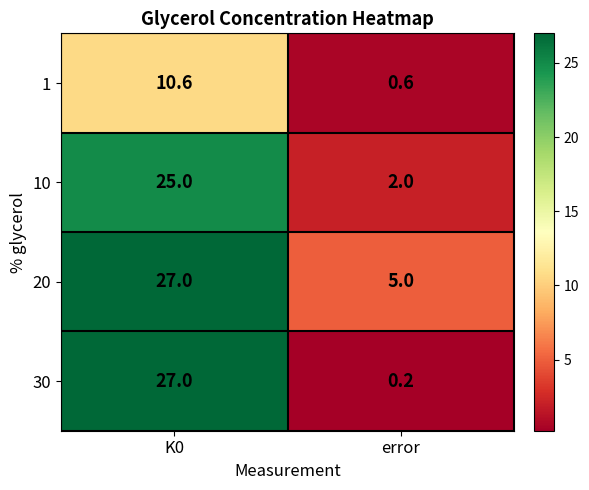

What is the difference between the maximum and minimum values in the 30 series?

26.8